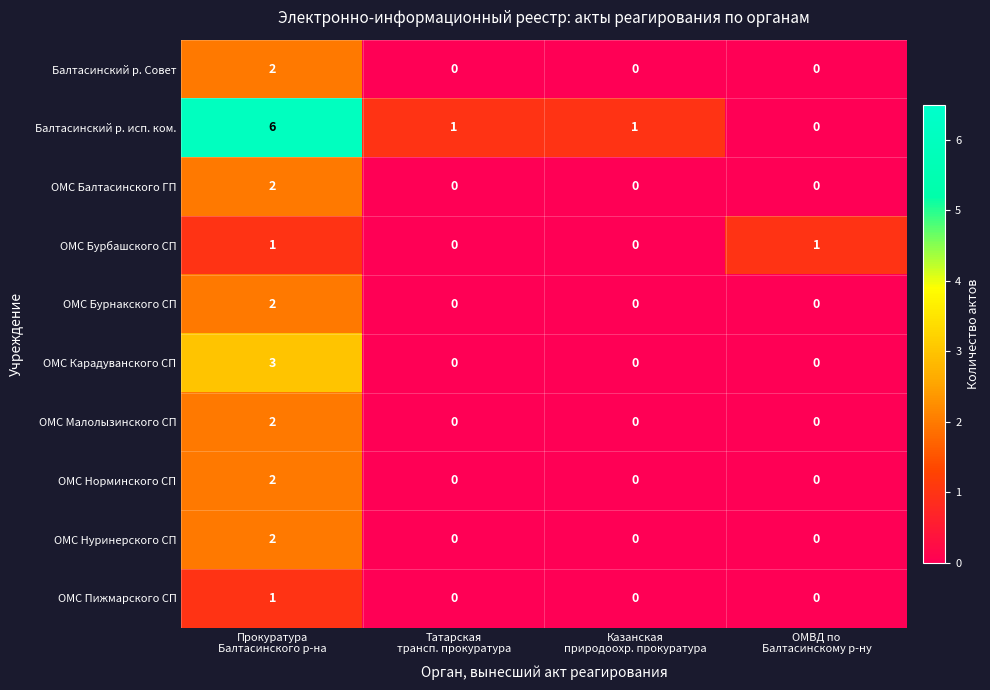

What is the greatest value displayed?

6